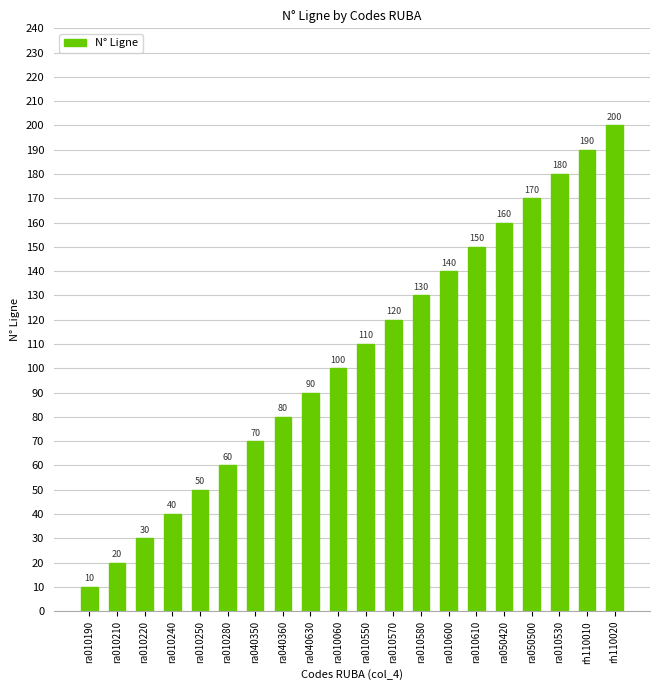

What is the value of the 1st bar from the left?

10